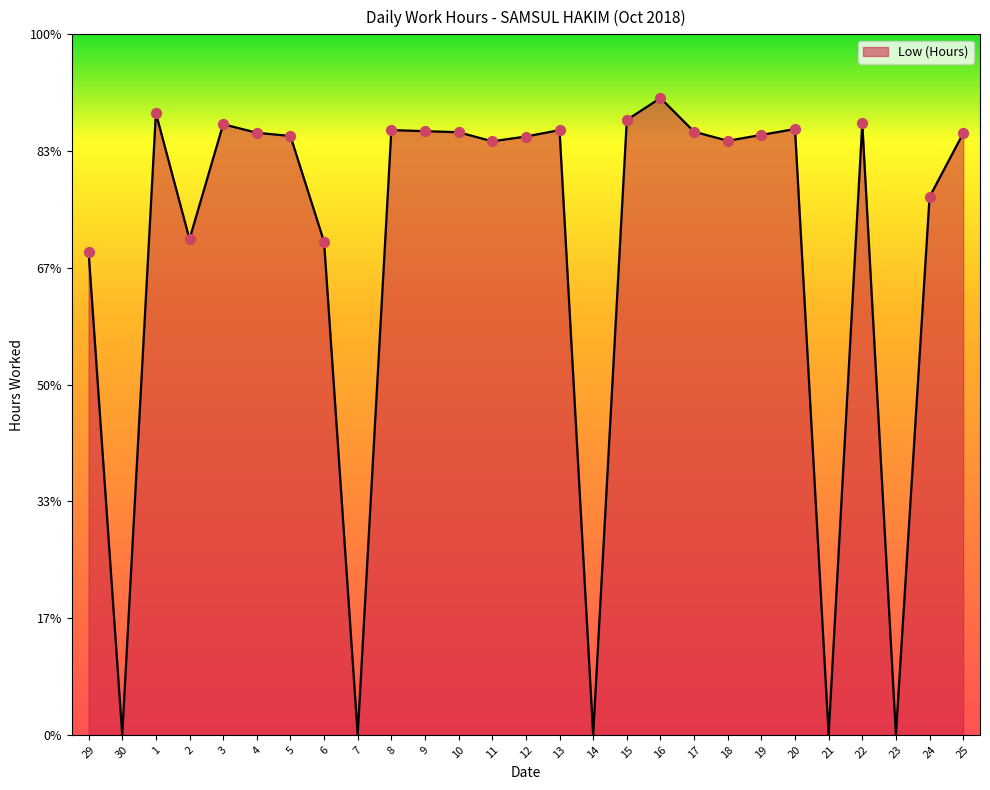

What is the change in value from 16 to 22?

-0.5